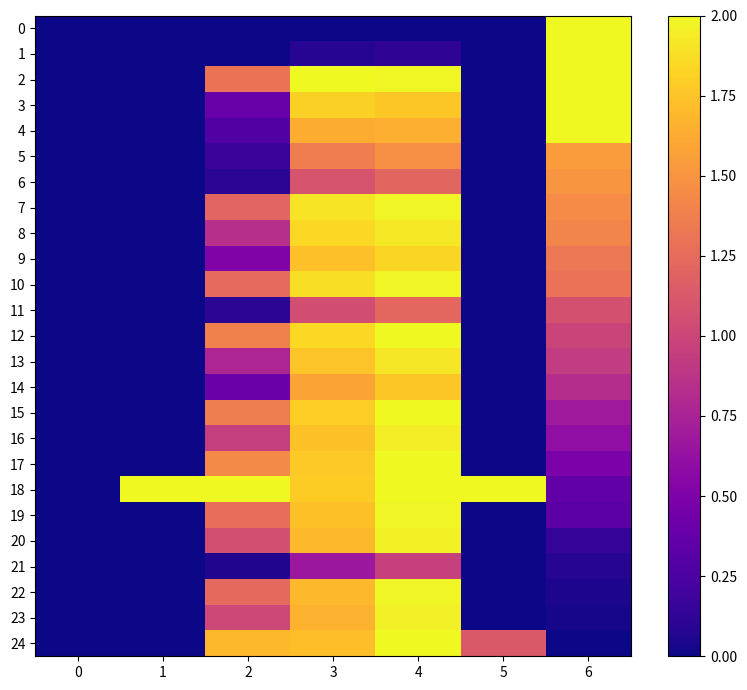

Reading left to right, transcribe all the data shown in this chart.

0: 0=0.0	1=0.0	2=0.0	3=0.0	4=0.0	5=0.0	6=2.0
1: 0=0.0	1=0.0	2=0.0	3=0.1	4=0.1	5=0.0	6=2.0
2: 0=0.0	1=0.0	2=1.3	3=2.0	4=2.0	5=0.0	6=2.0
3: 0=0.0	1=0.0	2=0.4	3=1.8	4=1.8	5=0.0	6=2.0
4: 0=0.0	1=0.0	2=0.3	3=1.6	4=1.6	5=0.0	6=2.0
5: 0=0.0	1=0.0	2=0.2	3=1.4	4=1.5	5=0.0	6=1.5
6: 0=0.0	1=0.0	2=0.1	3=1.1	4=1.2	5=0.0	6=1.5
7: 0=0.0	1=0.0	2=1.2	3=1.9	4=2.0	5=0.0	6=1.5
8: 0=0.0	1=0.0	2=0.8	3=1.8	4=1.9	5=0.0	6=1.4
9: 0=0.0	1=0.0	2=0.5	3=1.7	4=1.8	5=0.0	6=1.3
10: 0=0.0	1=0.0	2=1.2	3=1.9	4=2.0	5=0.0	6=1.3
11: 0=0.0	1=0.0	2=0.1	3=1.1	4=1.2	5=0.0	6=1.1
12: 0=0.0	1=0.0	2=1.4	3=1.8	4=2.0	5=0.0	6=1.0
13: 0=0.0	1=0.0	2=0.8	3=1.8	4=1.9	5=0.0	6=0.9
14: 0=0.0	1=0.0	2=0.4	3=1.6	4=1.8	5=0.0	6=0.8
15: 0=0.0	1=0.0	2=1.4	3=1.8	4=2.0	5=0.0	6=0.7
16: 0=0.0	1=0.0	2=0.9	3=1.7	4=1.9	5=0.0	6=0.6
17: 0=0.0	1=0.0	2=1.4	3=1.8	4=2.0	5=0.0	6=0.5
18: 0=0.0	1=2.0	2=2.0	3=1.8	4=2.0	5=2.0	6=0.4
19: 0=0.0	1=0.0	2=1.3	3=1.7	4=2.0	5=0.0	6=0.3
20: 0=0.0	1=0.0	2=1.1	3=1.7	4=2.0	5=0.0	6=0.1
21: 0=0.0	1=0.0	2=0.1	3=0.7	4=1.0	5=0.0	6=0.1
22: 0=0.0	1=0.0	2=1.2	3=1.7	4=2.0	5=0.0	6=0.1
23: 0=0.0	1=0.0	2=1.0	3=1.7	4=2.0	5=0.0	6=0.0
24: 0=0.0	1=0.0	2=1.7	3=1.7	4=2.0	5=1.1	6=0.0